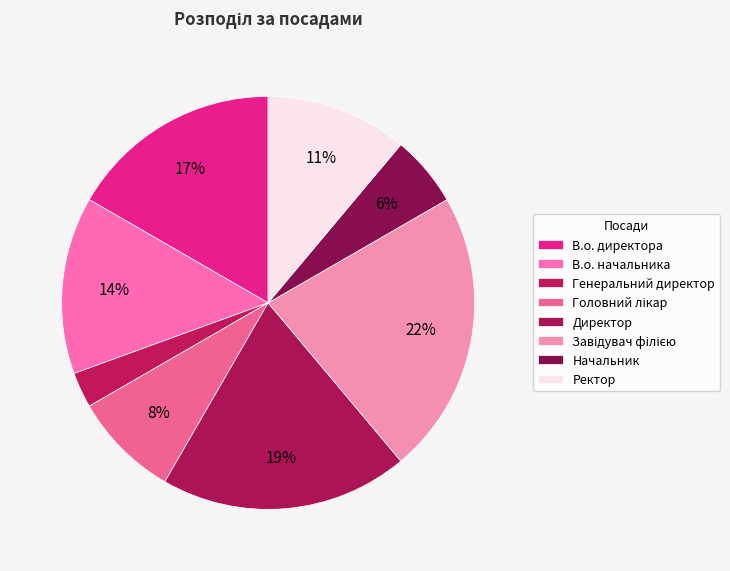

Count the number of slices in the pie.

8